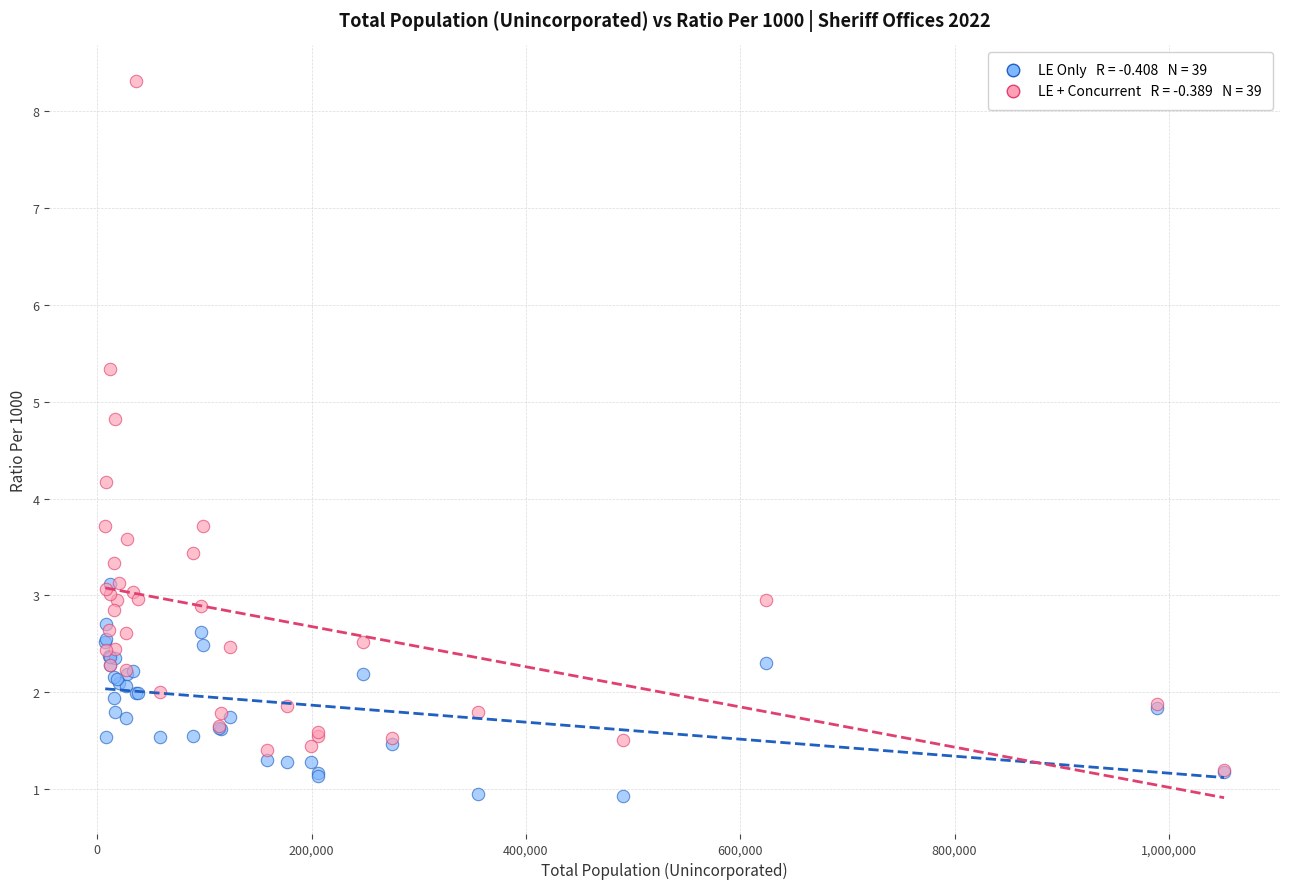

Across all series, what Y value is closest to 4?

4.2